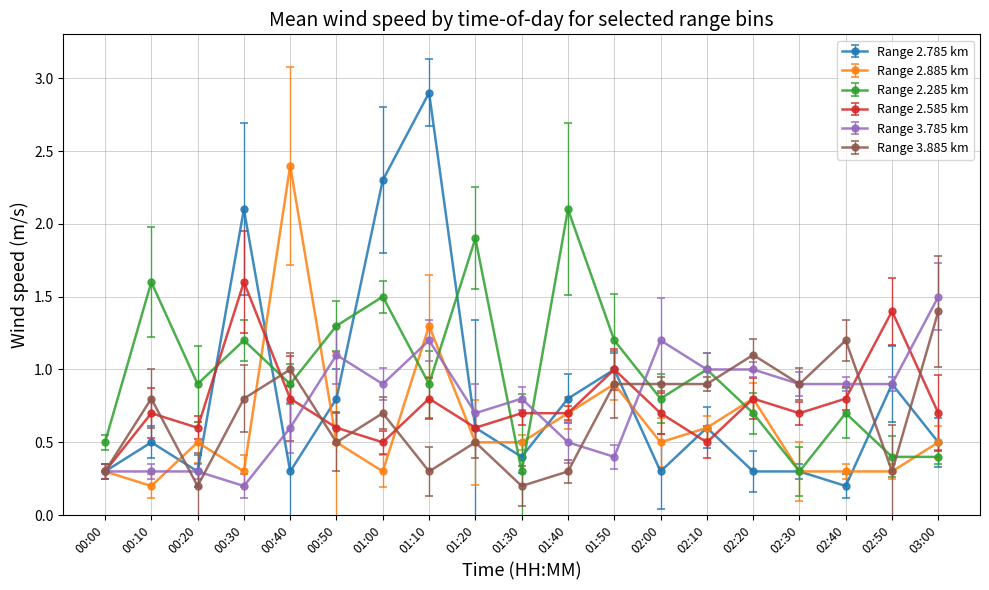

True or false: Range 3.885 km has more than 2 interior local peaks.

True